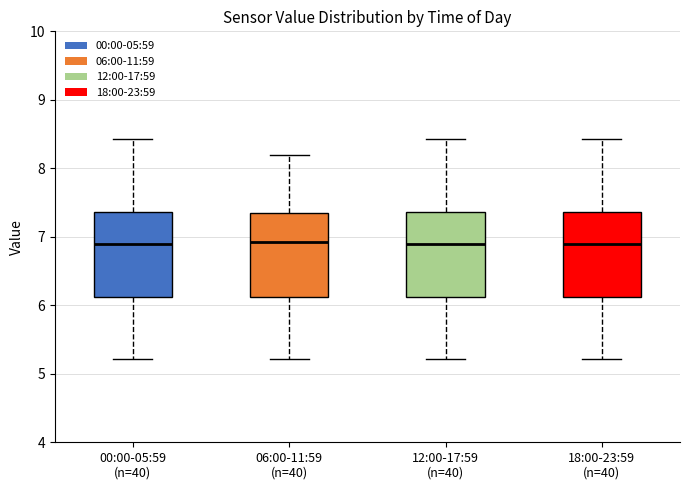

Where does the median line of the box for 12:00-17:59 (n=40) sit on the y-axis? The values are not printed on the chart, so give them approximately, as read against the axis.

6.9